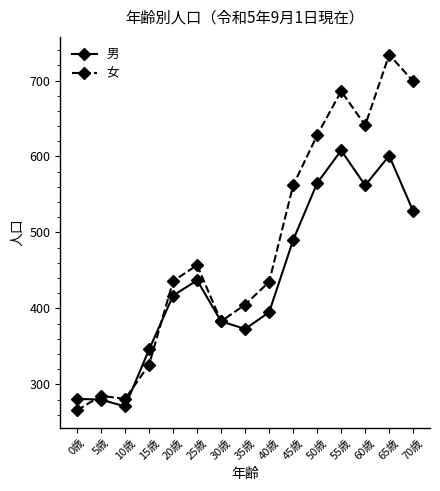

At which label is 男 closest to 439?

25歳